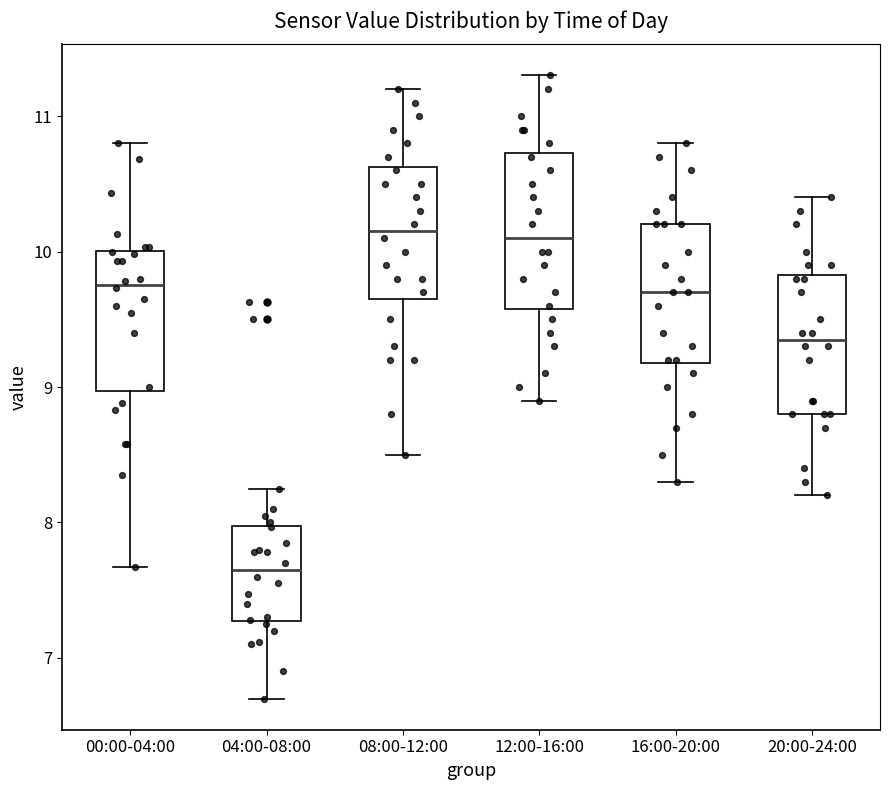

Reading left to right, transcribe this box plot: for each box, give where its median line is, the range the box spans, and where its two whiskers end, as read against the y-axis. The values are not printed on the chart, so give them approximately, as read against the axis.

00:00-04:00: median 9.8, box 9.0 to 10.0, whiskers 7.7 to 10.8
04:00-08:00: median 7.7, box 7.3 to 8.0, whiskers 6.7 to 8.3
08:00-12:00: median 10.2, box 9.7 to 10.6, whiskers 8.5 to 11.2
12:00-16:00: median 10.1, box 9.6 to 10.7, whiskers 8.9 to 11.3
16:00-20:00: median 9.7, box 9.2 to 10.2, whiskers 8.3 to 10.8
20:00-24:00: median 9.4, box 8.8 to 9.8, whiskers 8.2 to 10.4